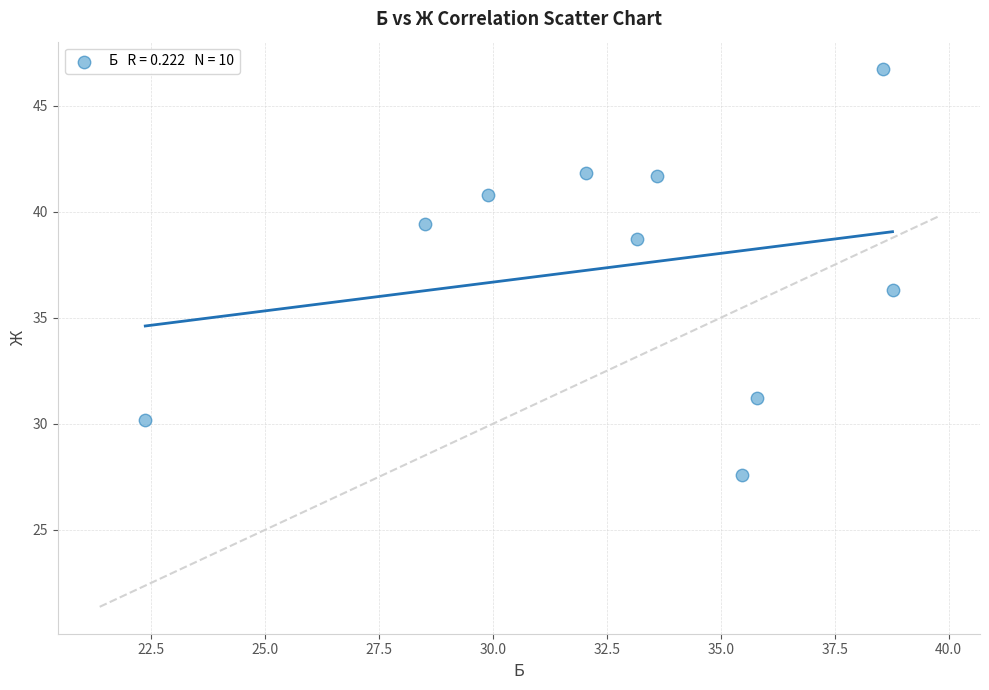

What Y value in the scatter plot is closest to 37?

36.3